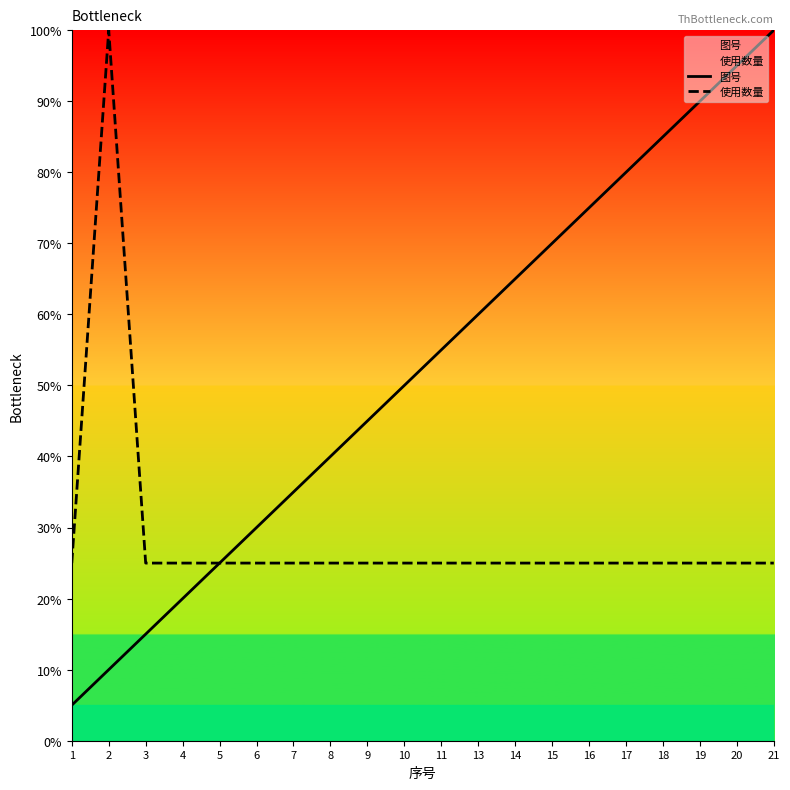

How many values in the 使用数量 series exceed 25?

1